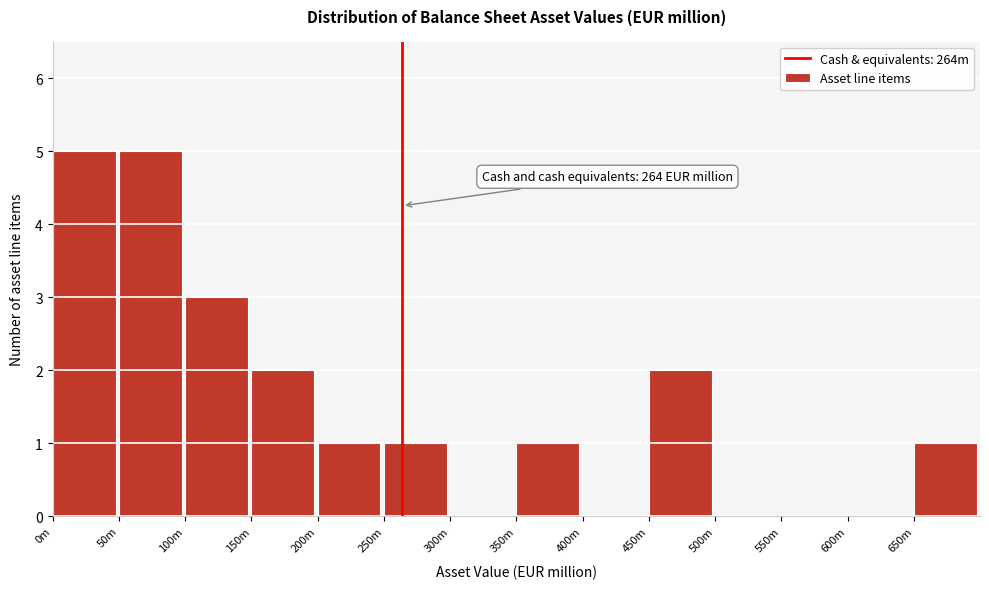

Reading left to right, what are all the values shown in this chart?

0m=5	50m=5	100m=3	150m=2	200m=1	250m=1	300m=0	350m=1	400m=0	450m=2	500m=0	550m=0	600m=0	650m=1